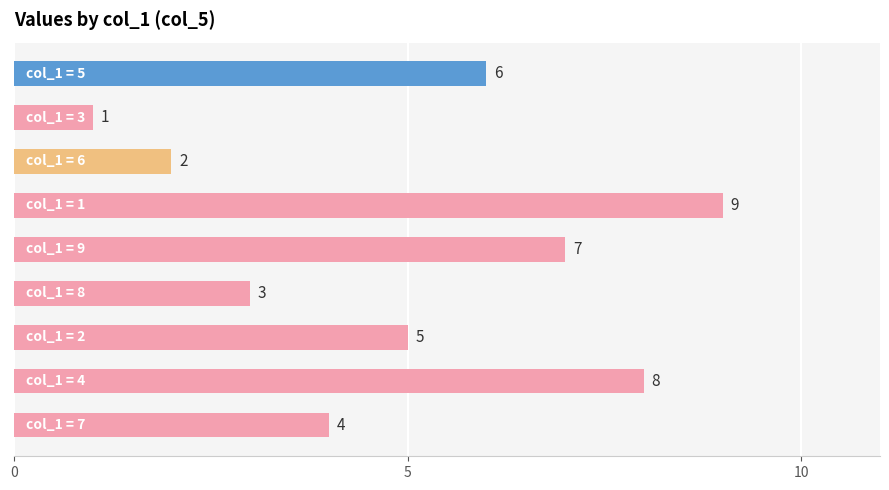

What is the greatest value displayed?

9